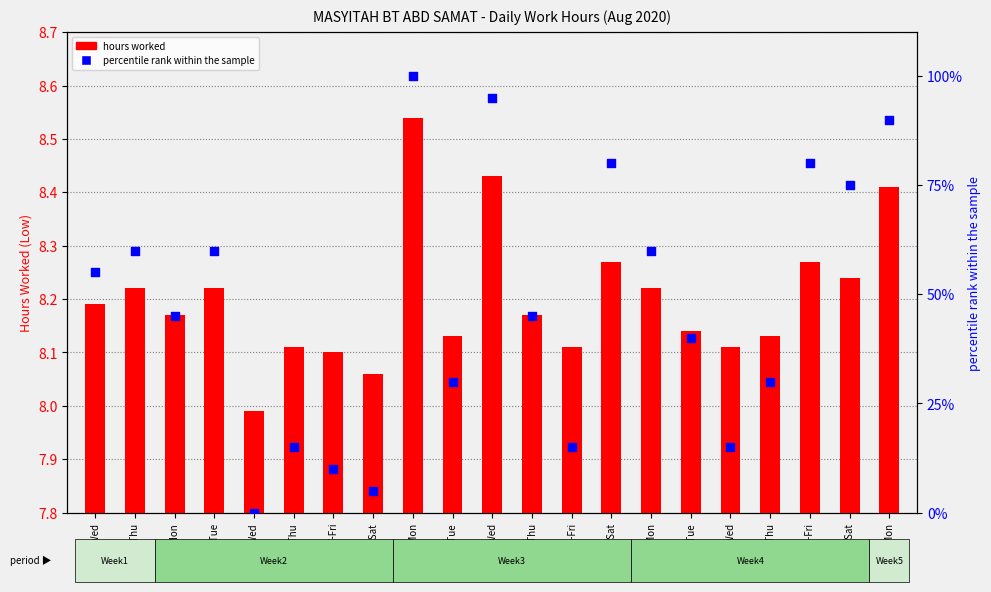

At which category is the sum across all series the highest?

10-Mon